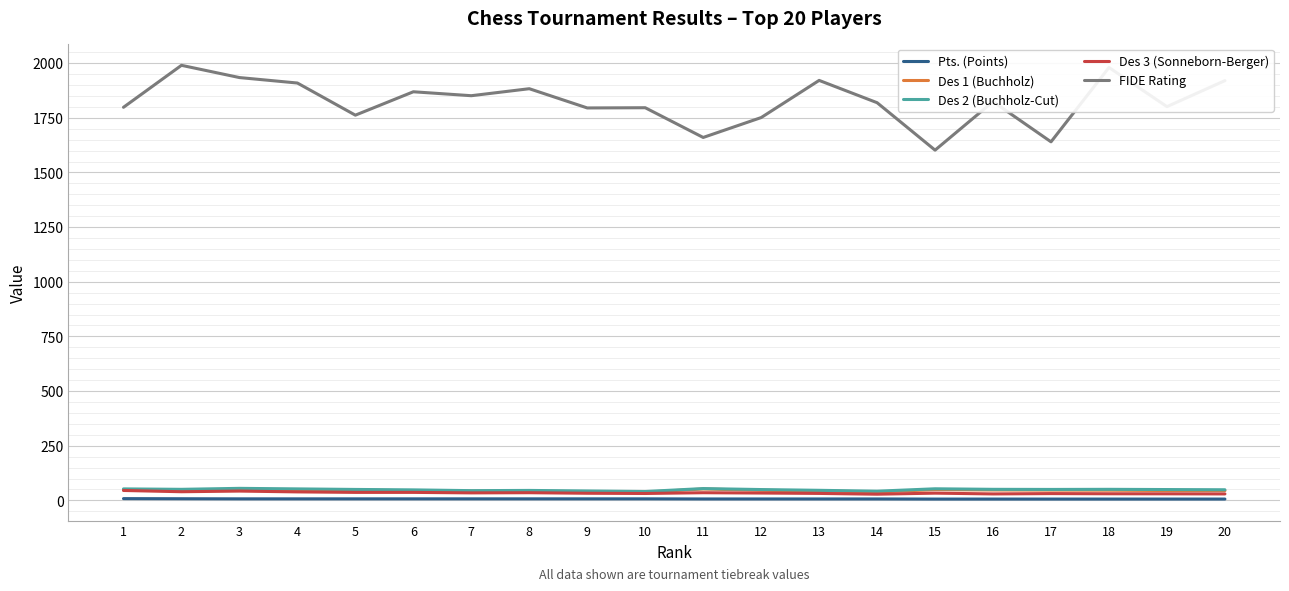

True or false: Des 3 (Sonneborn-Berger) has more than 0 points higher than both neighbors.

True